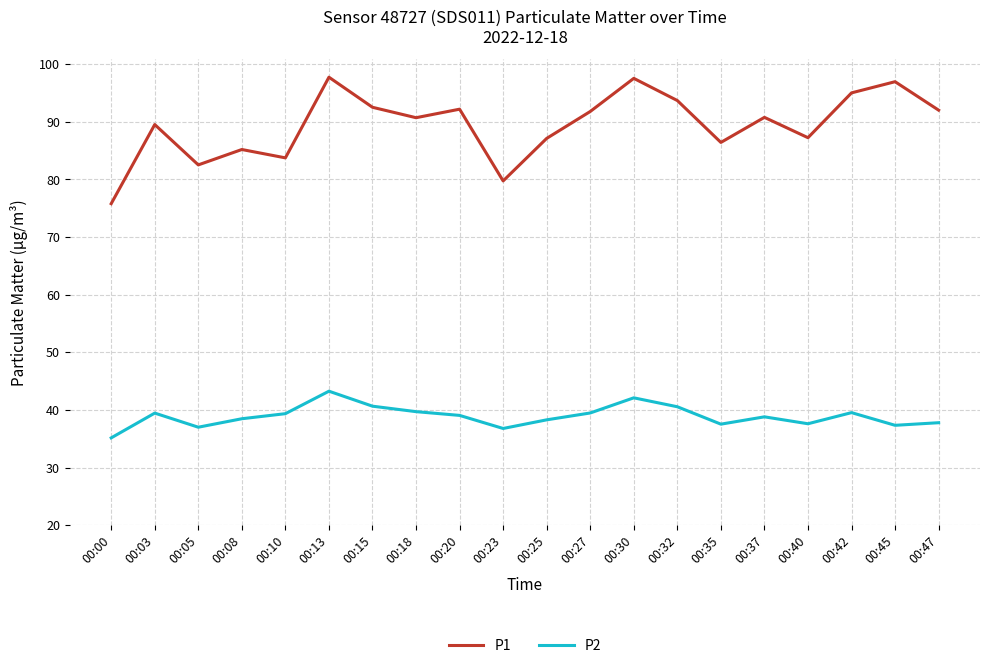

What is the greatest value displayed?

97.8